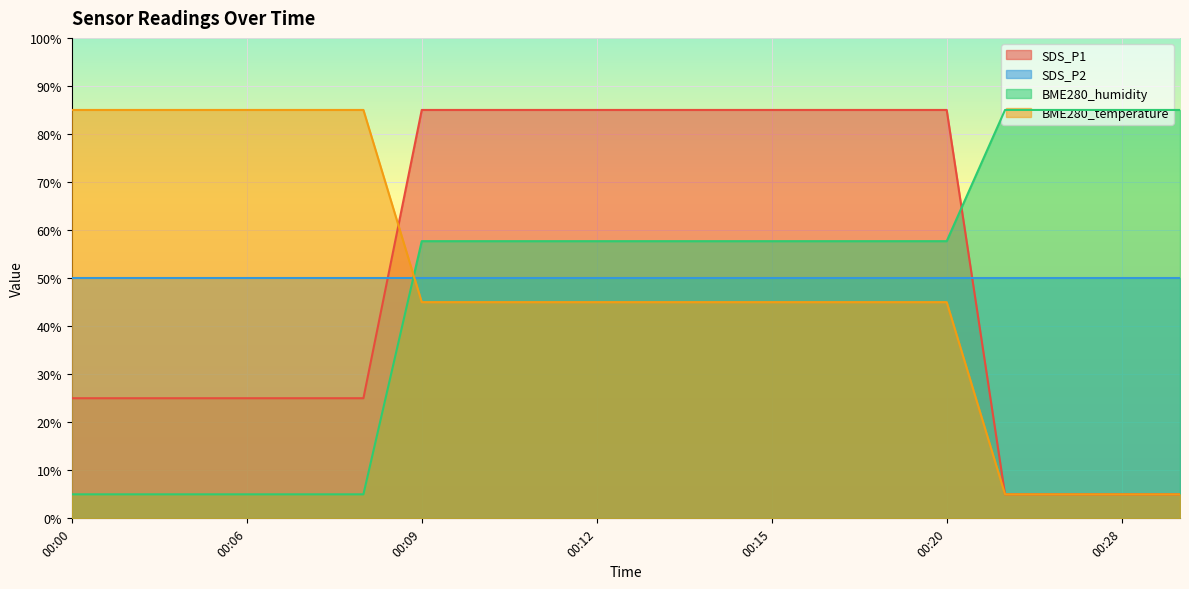

How many intersections are there between SDS_P2 and SDS_P1?

2